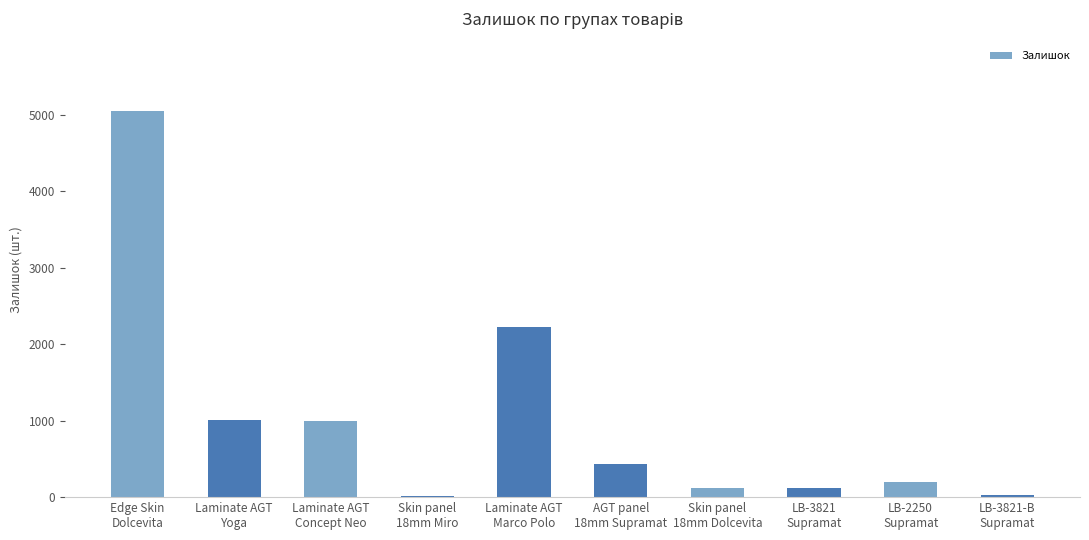

What is the sum of all values?

10187